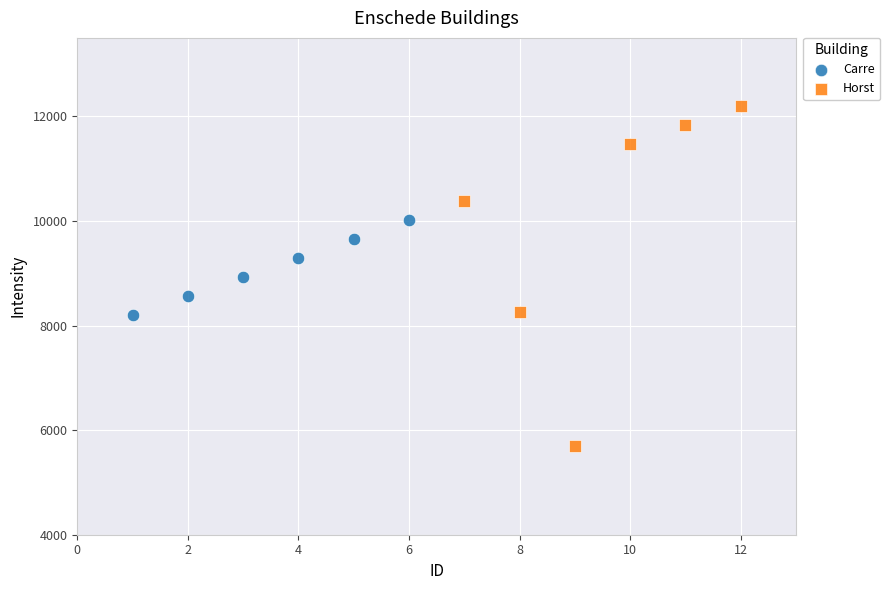

Which series has the largest Y range (max minus min)?

Horst